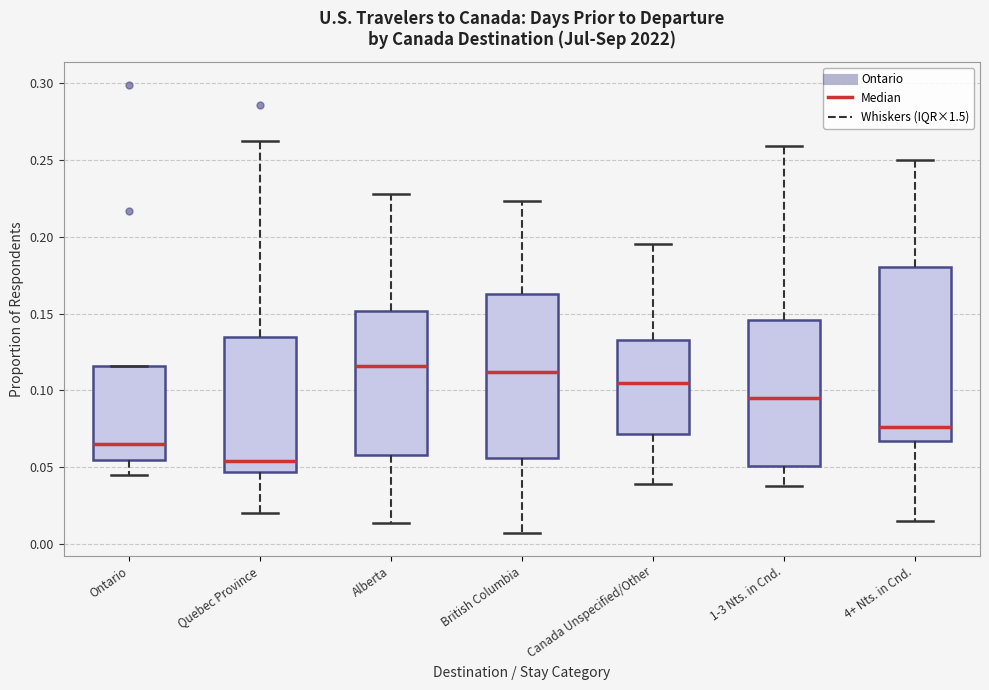

Where does the lower whisker of the box for Canada Unspecified/Other end on the y-axis? The values are not printed on the chart, so give them approximately, as read against the axis.

0.040